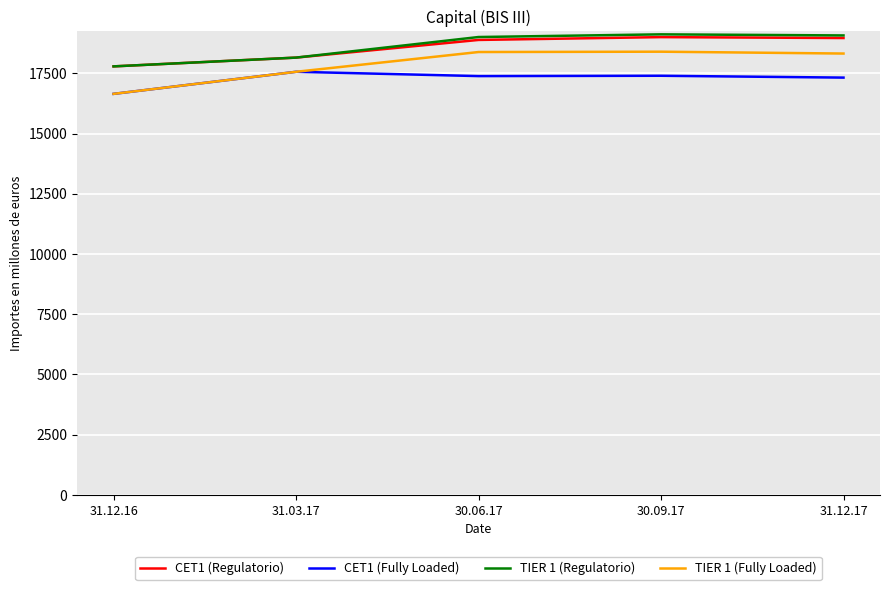

What is the total value across all series at 31.12.17?

73685.0